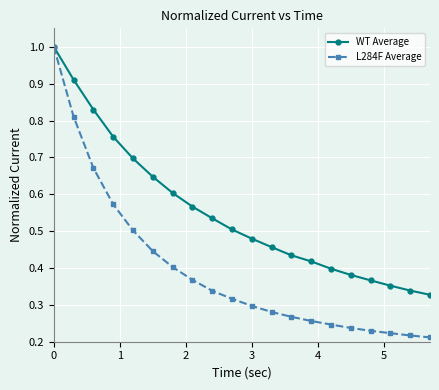

Which series has the largest range (max minus min)?

L284F Average